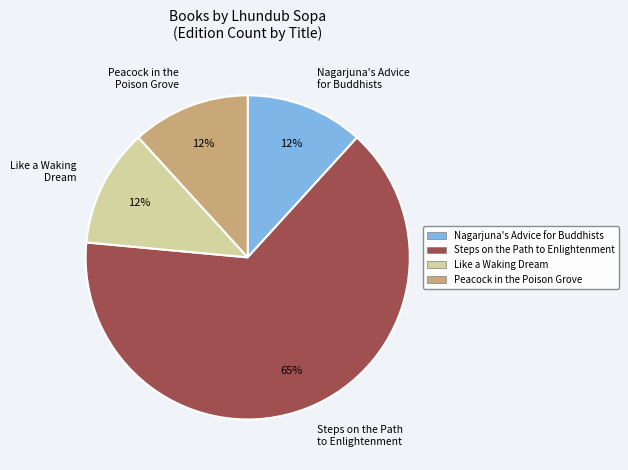

To the nearest percent, what is the average slice percentage?

25%